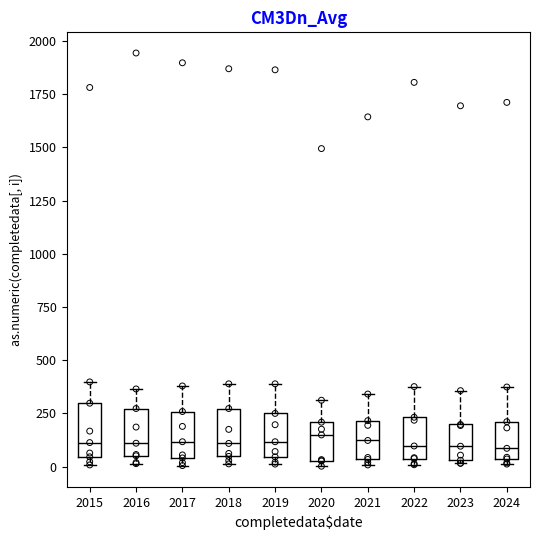

Reading left to right, read every box against the y-axis: the position of its median line, the range the box covers, and the ends of its whiskers. The values are not printed on the chart, so give them approximately, as read against the axis.

2015: median 100, box 50 to 300, whiskers 0 to 400
2016: median 100, box 50 to 250, whiskers 0 to 350
2017: median 100, box 50 to 250, whiskers 0 to 400
2018: median 100, box 50 to 250, whiskers 0 to 400
2019: median 100, box 50 to 250, whiskers 0 to 400
2020: median 150, box 50 to 200, whiskers 0 to 300
2021: median 100, box 50 to 200, whiskers 0 to 350
2022: median 100, box 50 to 250, whiskers 0 to 400
2023: median 100, box 50 to 200, whiskers 0 to 350
2024: median 100, box 50 to 200, whiskers 0 to 350